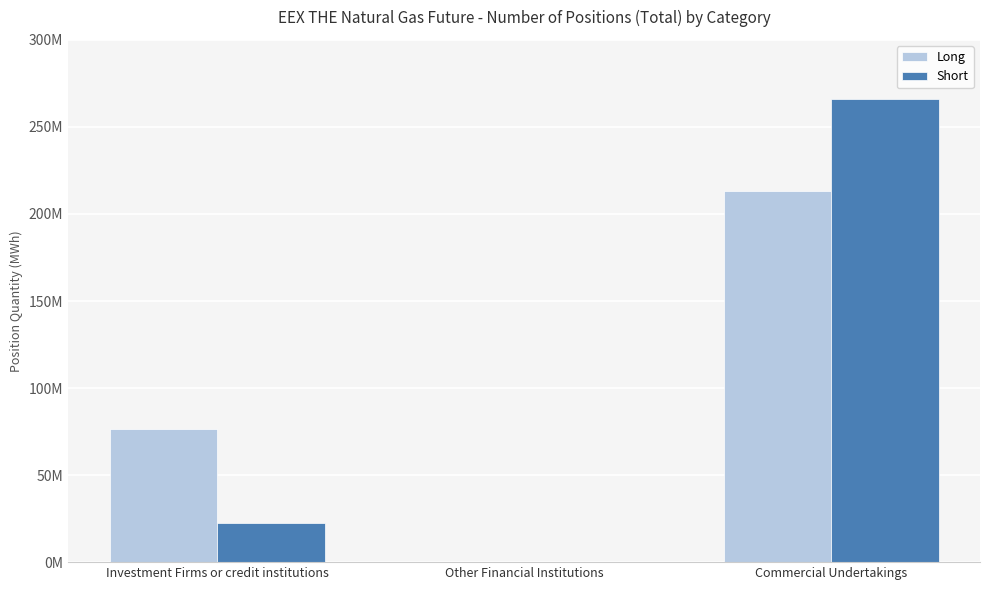

What are all the series names shown in the legend?

Long, Short